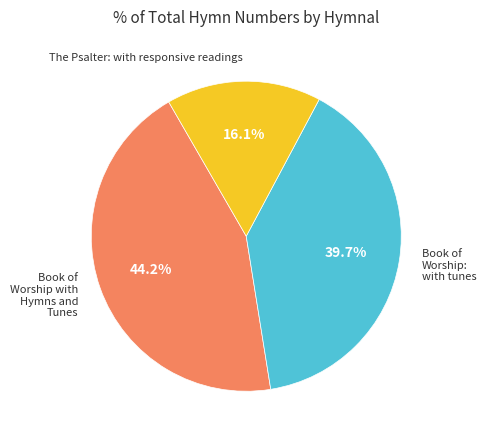

To the nearest percent, what portion does Book of Worship with Hymns and Tunes represent?

44%